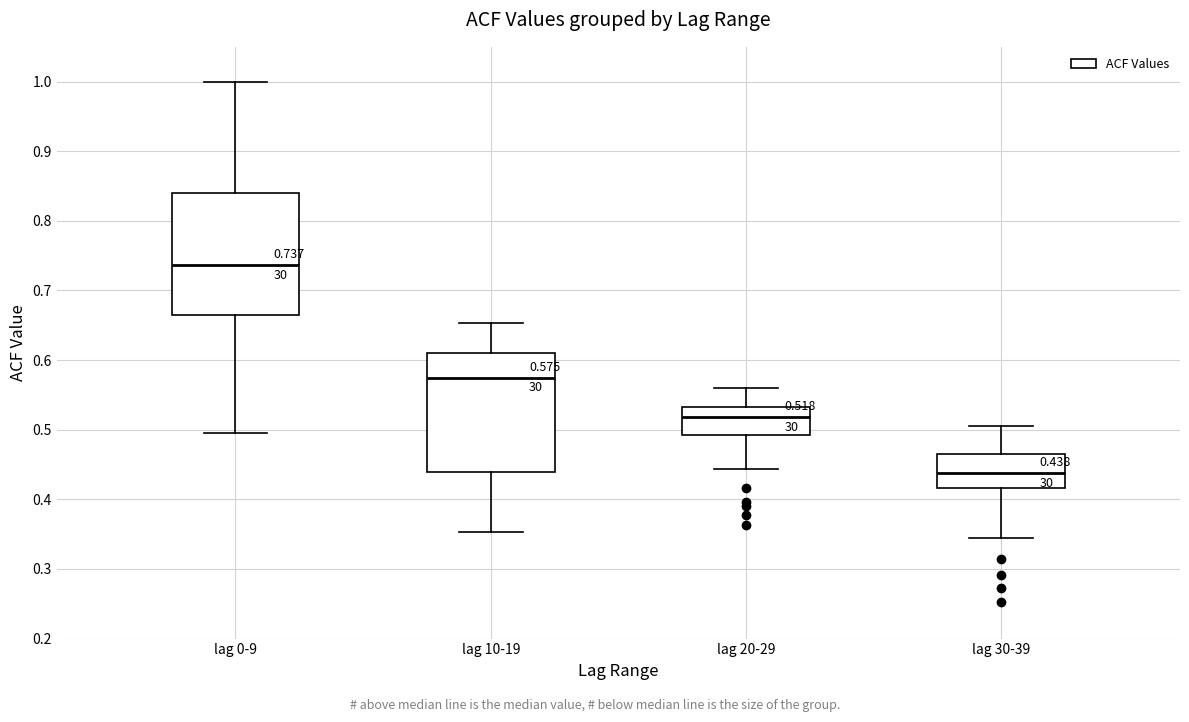

Which box has the lowest median line?

lag 30-39